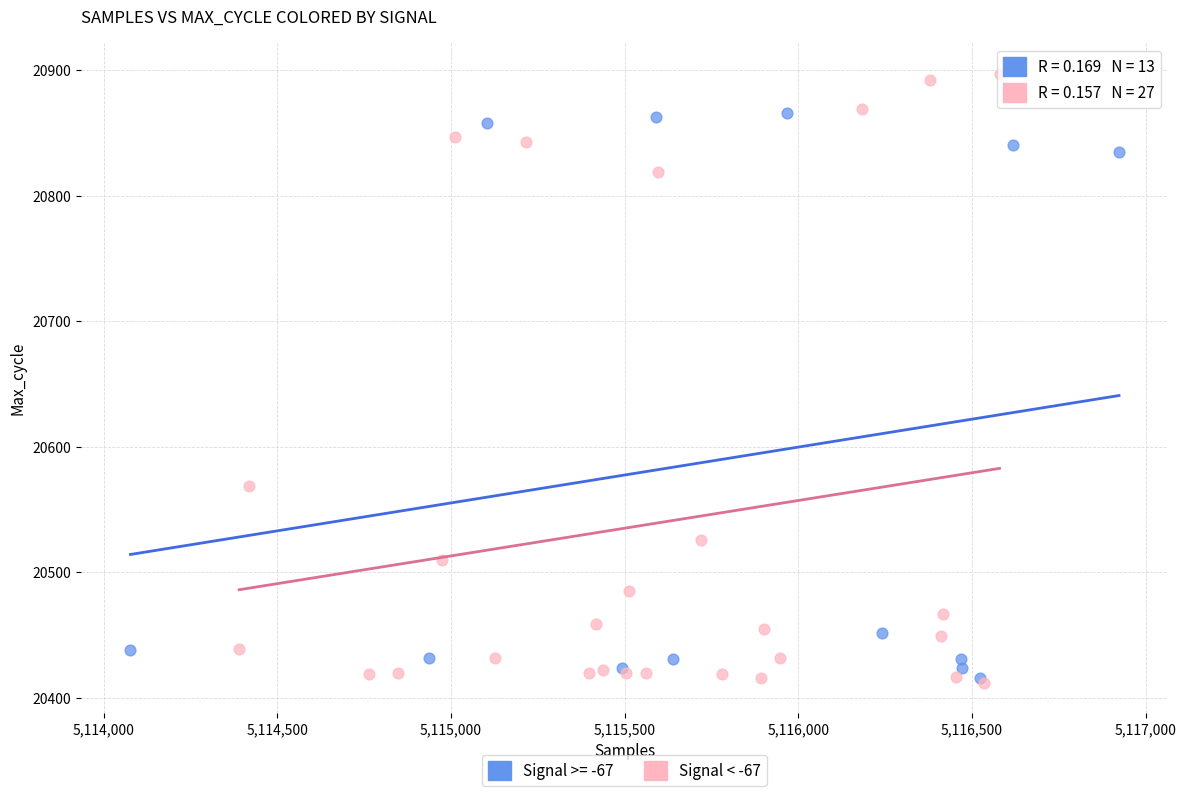

Which series has the widest spread of Y values?

Signal < -67